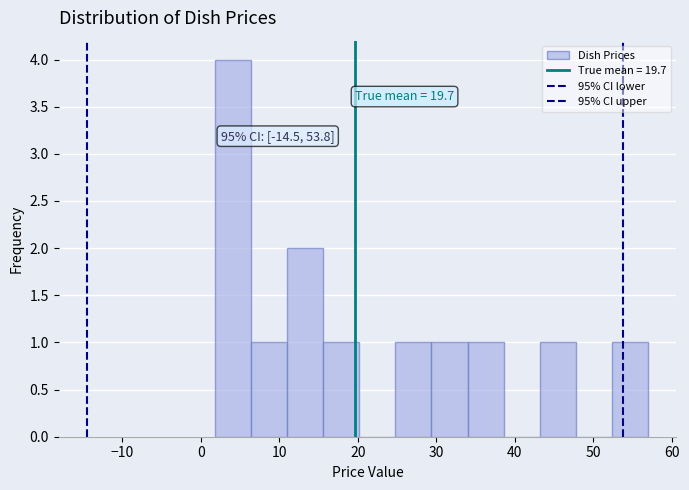

Over which range of the x-axis is the bar tallest?

2 to 6